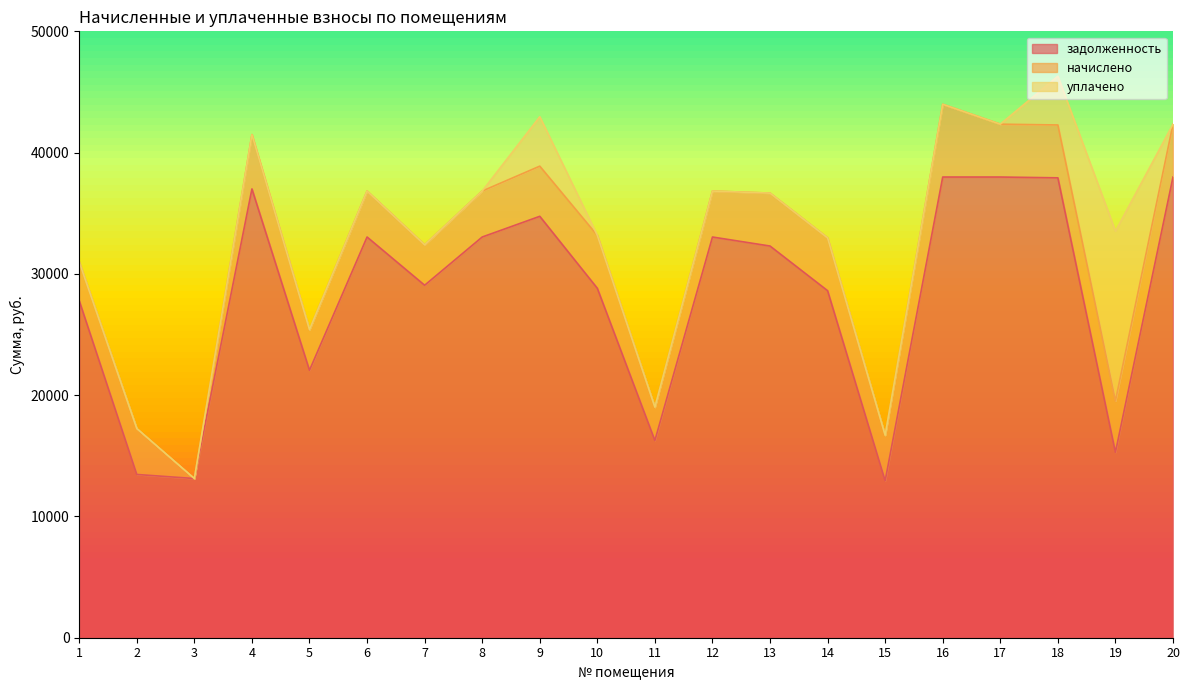

At which category is the sum across all series the highest?

18